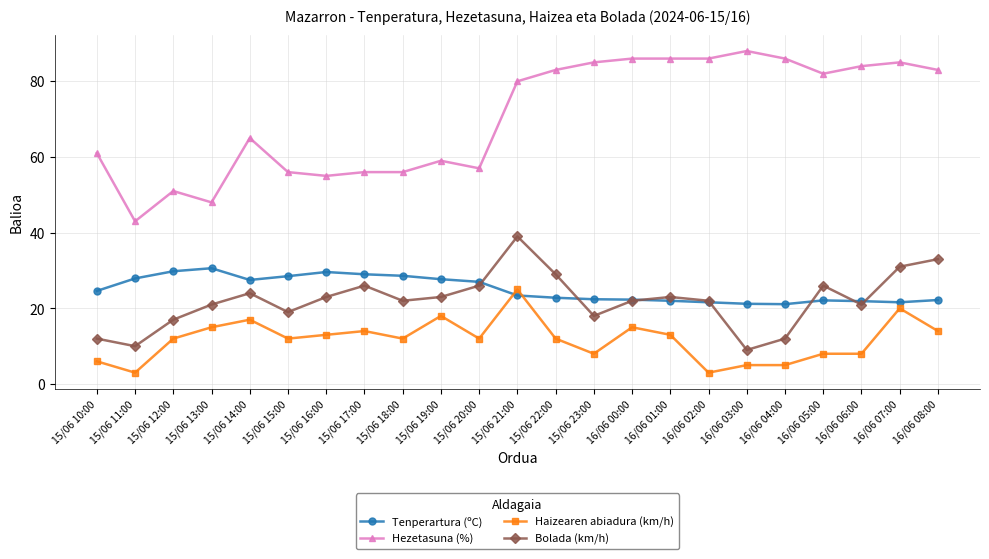

How many lines are shown in the chart?

4